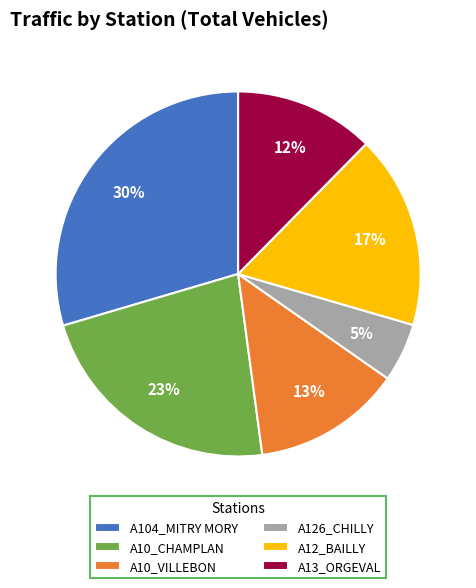

The A126_CHILLY slice represents 5% of the pie. True or false?

True